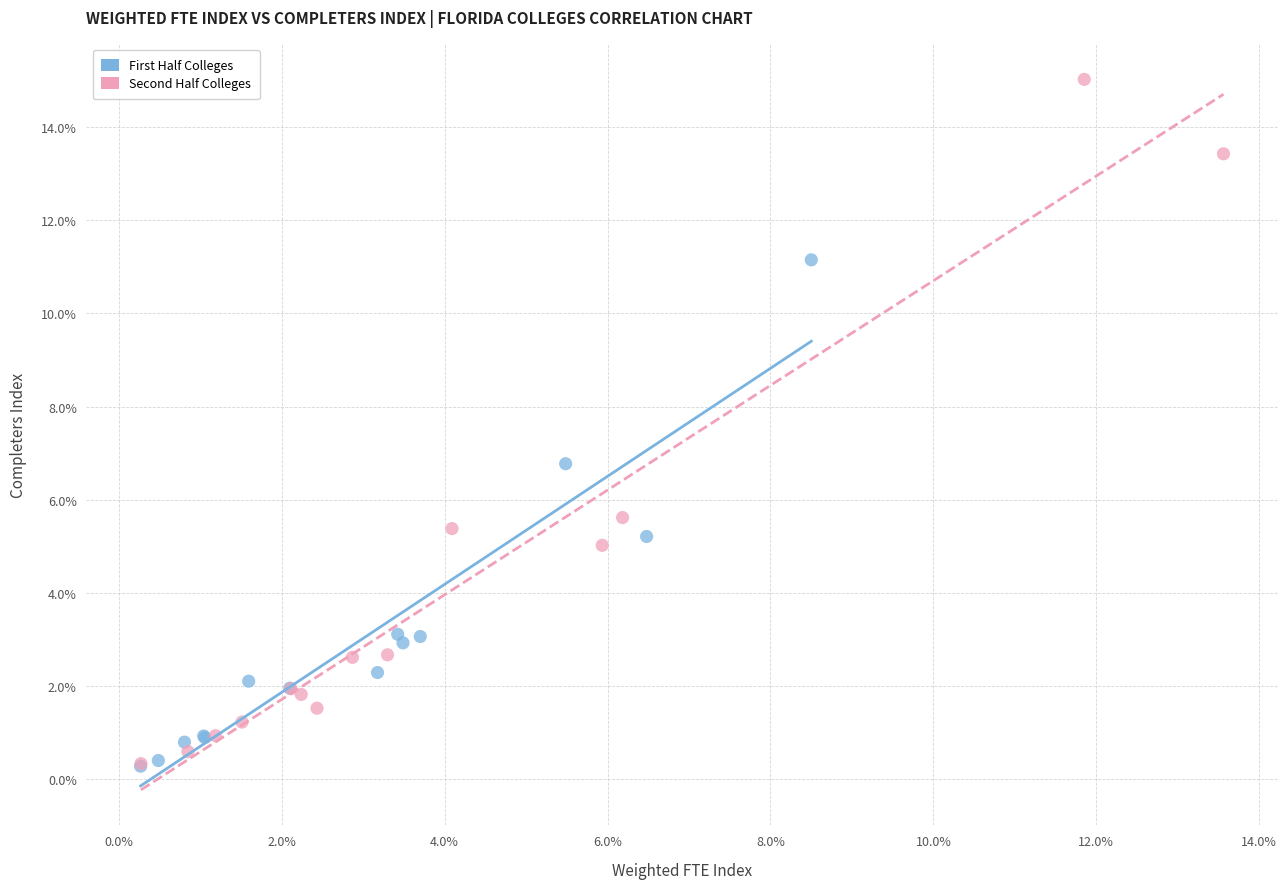

Which series contains the highest Y value?

Second Half Colleges